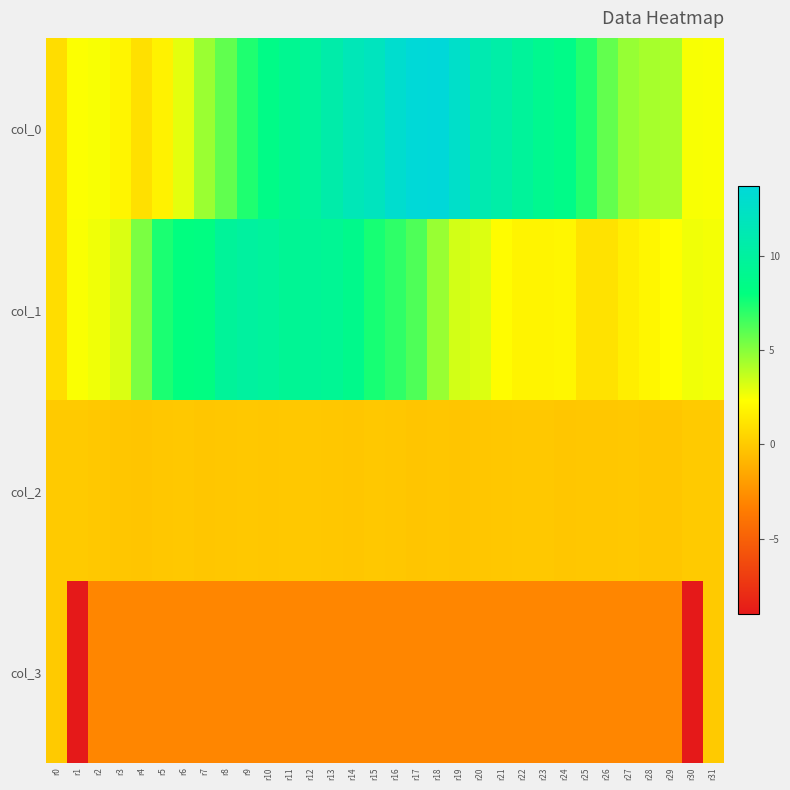

List the series in order of their peak value, highest first.

col_0, col_1, col_2, col_3